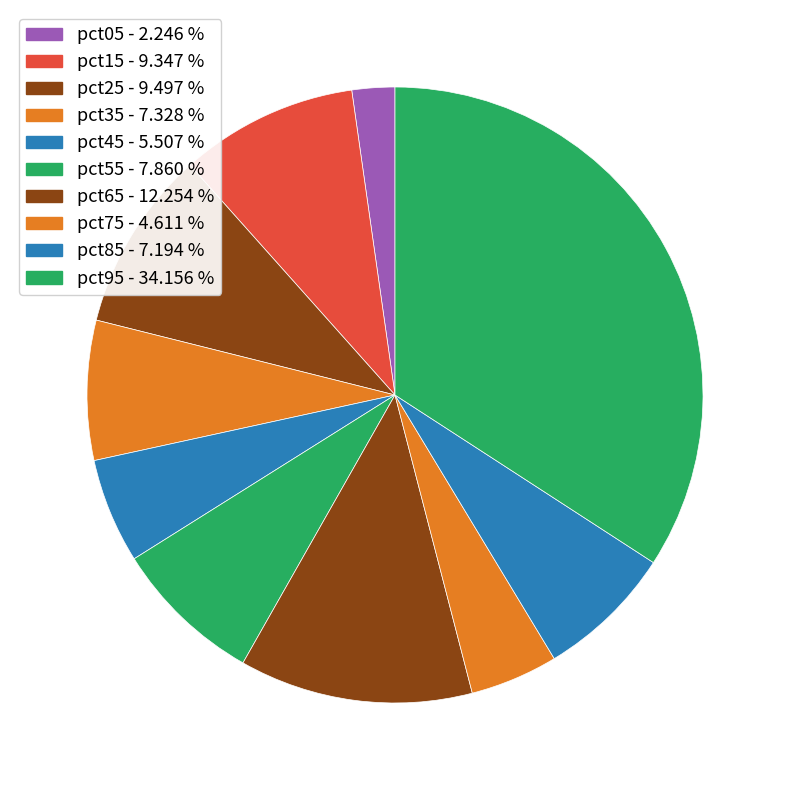

To the nearest percent, what portion does pct05 represent?

2%